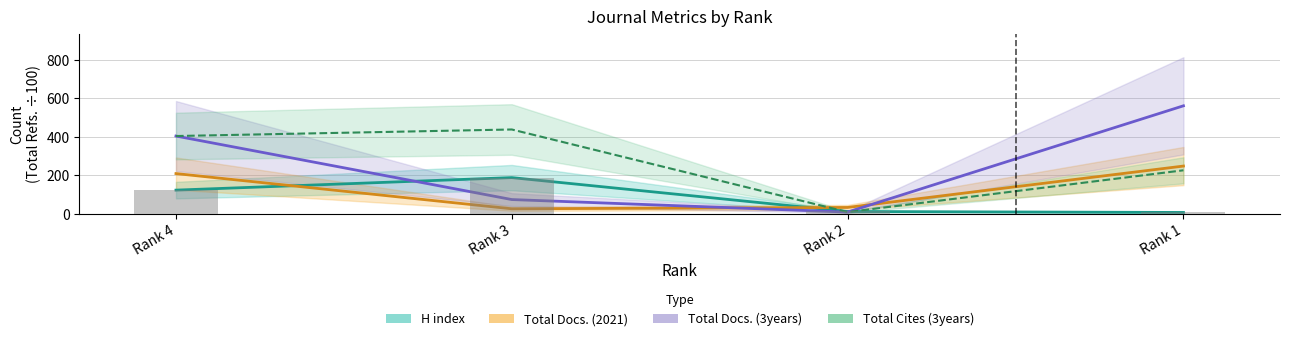

Reading left to right, extract all data points from this chart.

H index: Rank 4=123	Rank 3=188	Rank 2=12	Rank 1=7
Total Docs. (2021): Rank 4=209	Rank 3=26	Rank 2=33	Rank 1=248
Total Docs. (3years): Rank 4=404	Rank 3=74	Rank 2=9	Rank 1=561
Total Cites (3years): Rank 4=404	Rank 3=438	Rank 2=9	Rank 1=226